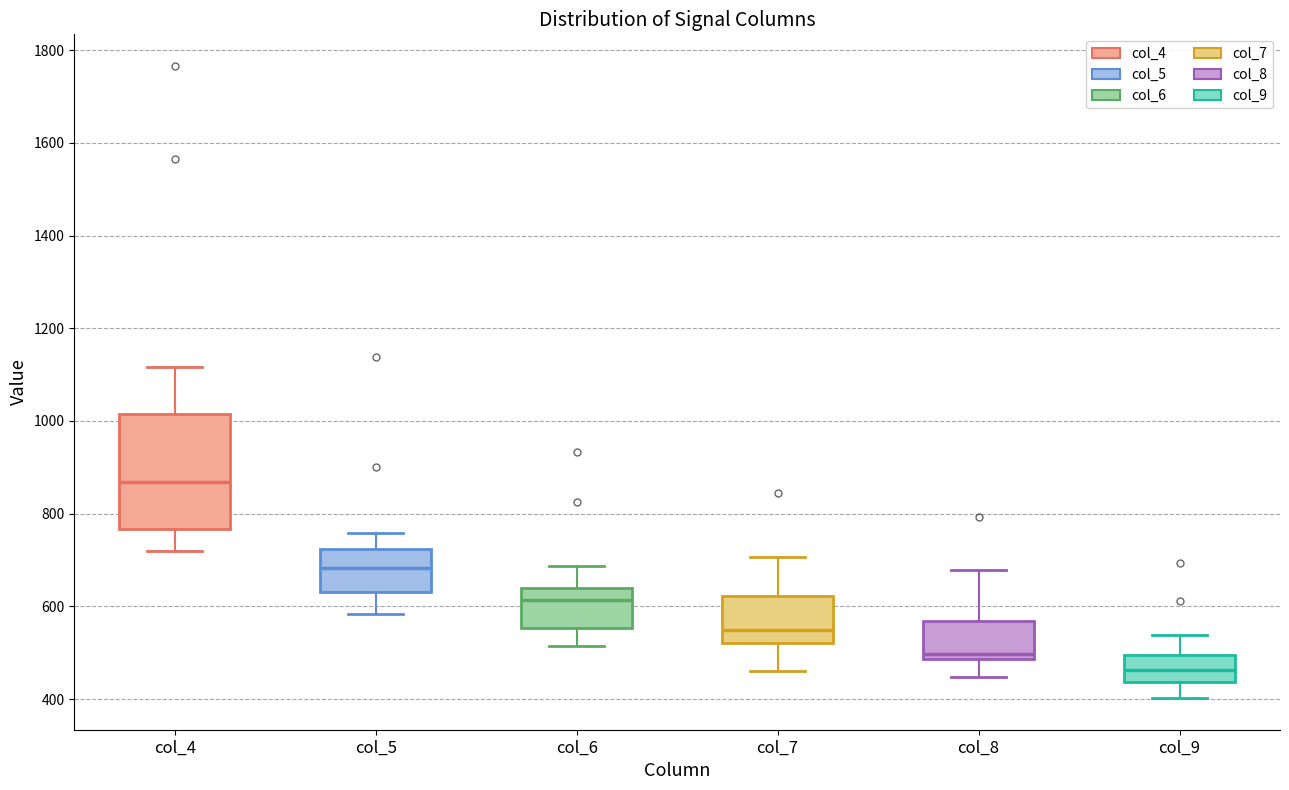

Where is the upper edge of the box for col_8 on the y-axis? The values are not printed on the chart, so give them approximately, as read against the axis.

560